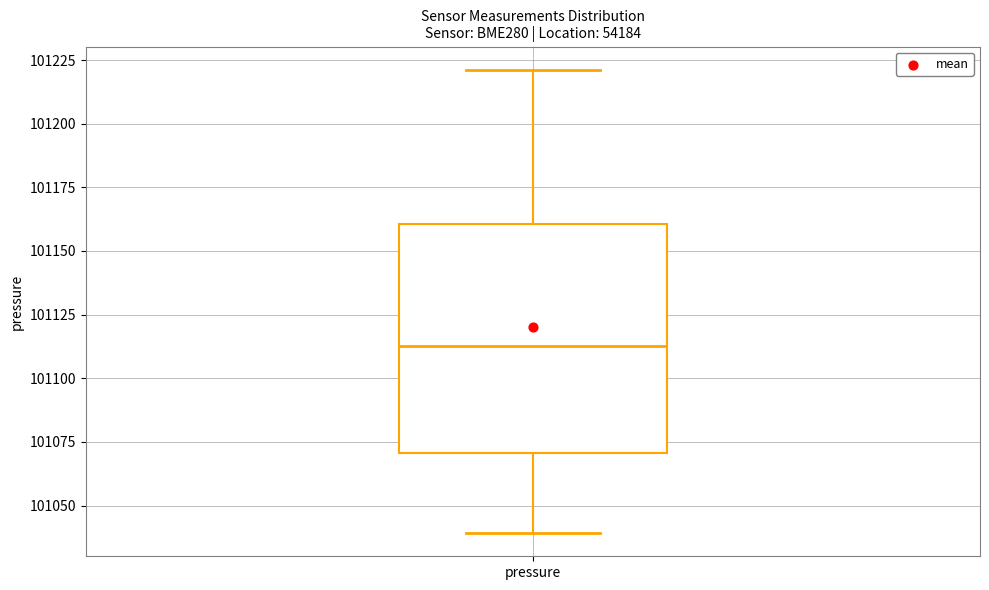

Read this box plot against the y-axis: the position of the median line, the range covered by the box, and the ends of both whiskers. The values are not printed on the chart, so give them approximately, as read against the axis.

median 101115, box 101070 to 101160, whiskers 101040 to 101220